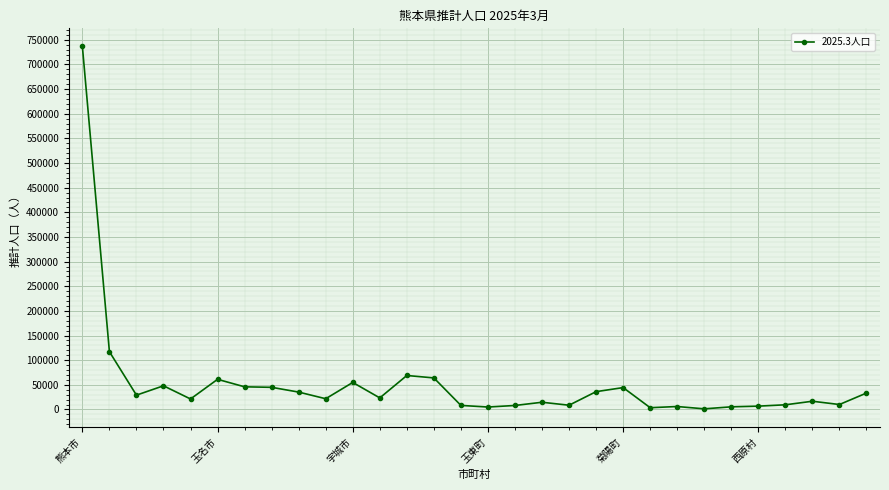

What is the maximum value shown in the chart?

736493